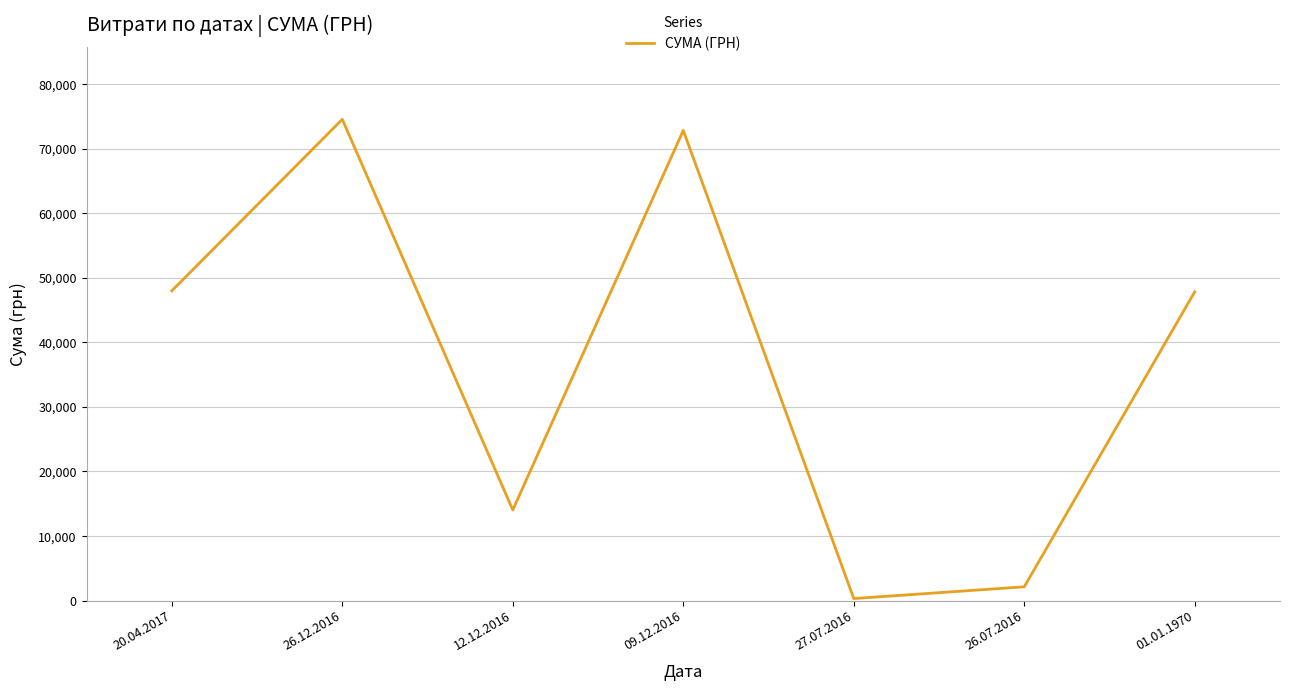

Which label corresponds to the smallest value in the chart?

27.07.2016